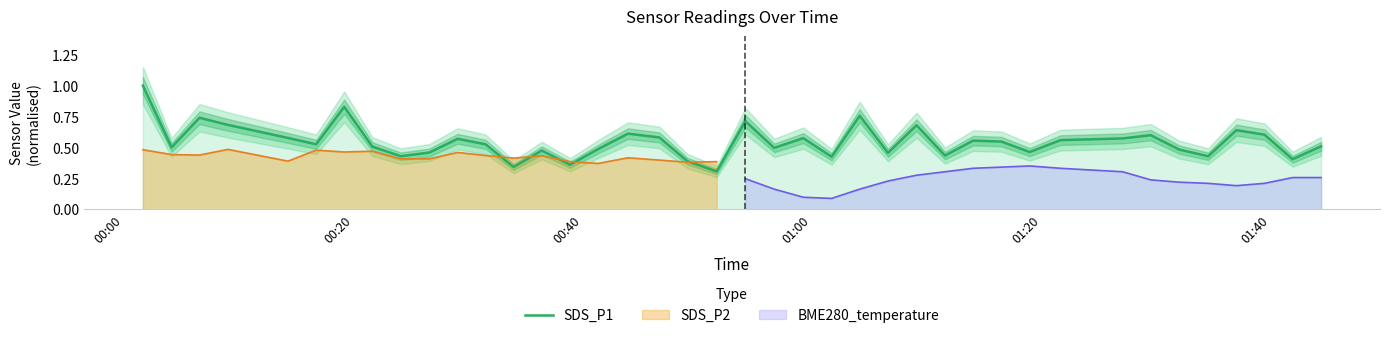

What is the maximum value for SDS_P1?

1.0